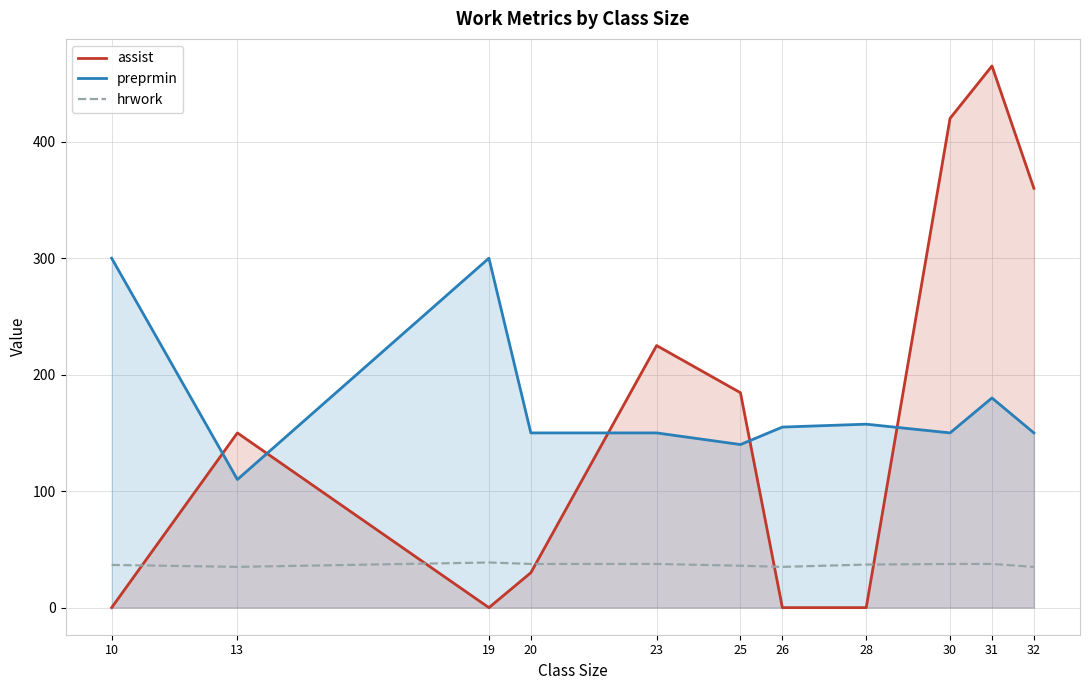

True or false: preprmin has a value of 47.5 at 13.

False